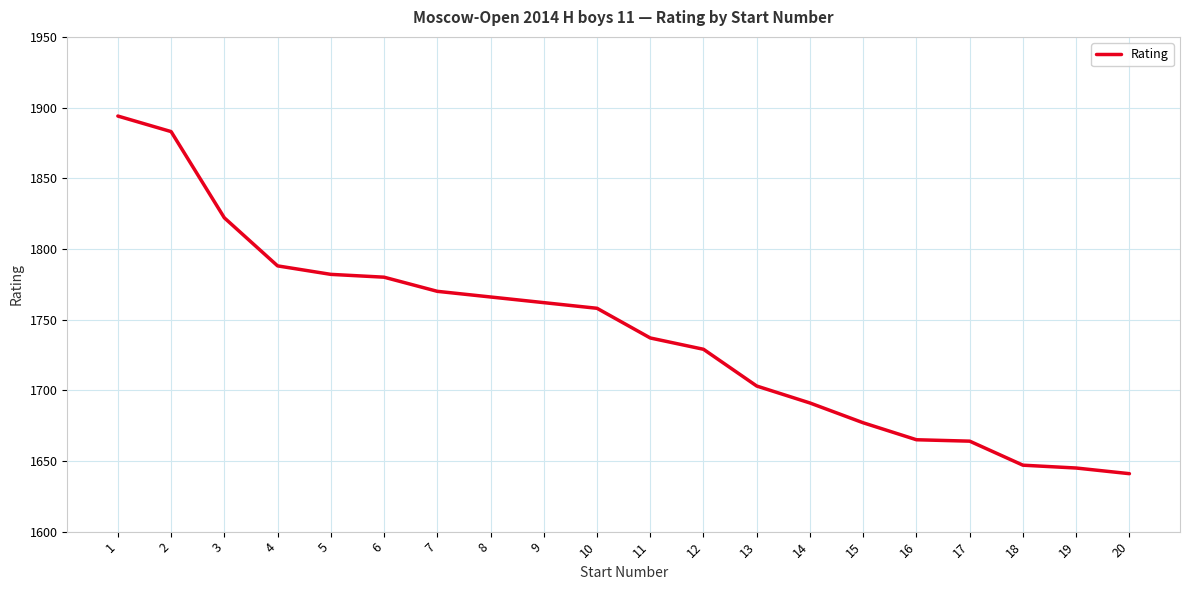

The value at 8 is 1766. True or false?

True